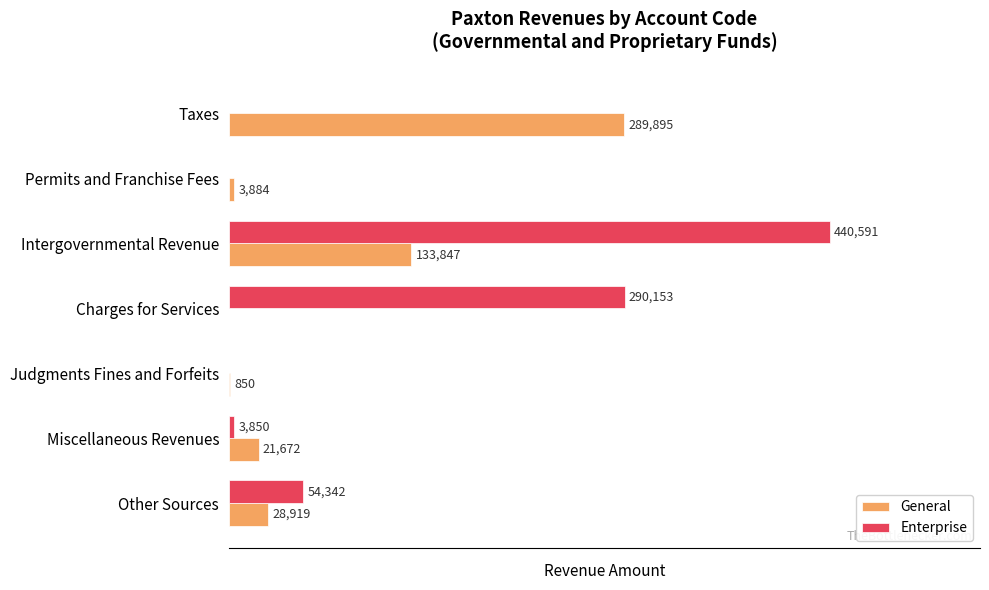

At which category does the chart reach its peak across all series?

Intergovernmental Revenue